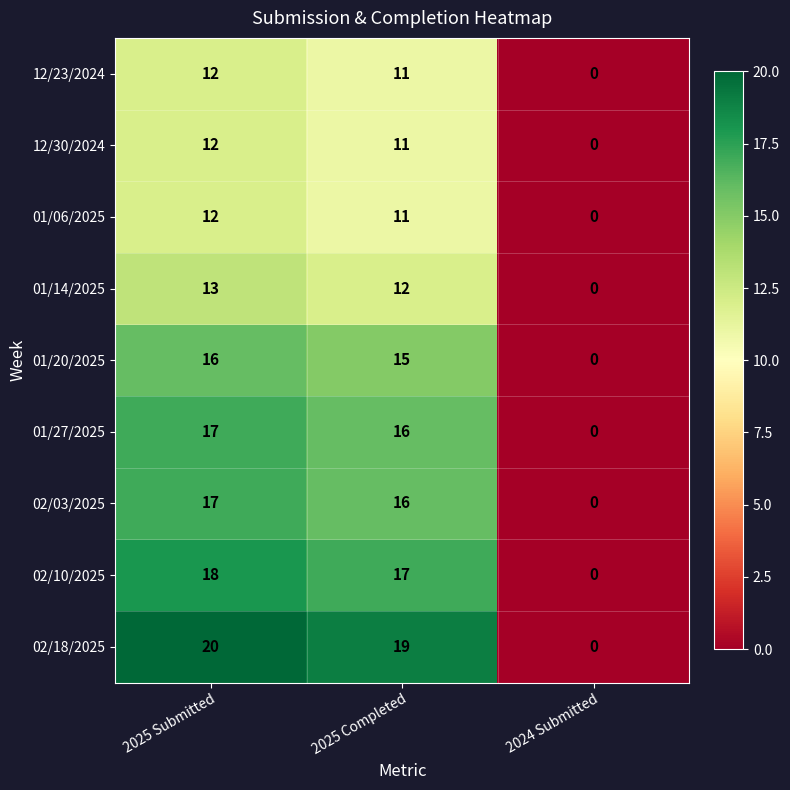

Is the value of 01/20/2025 at 2025 Submitted greater than the value of 01/06/2025 at 2025 Completed?

Yes